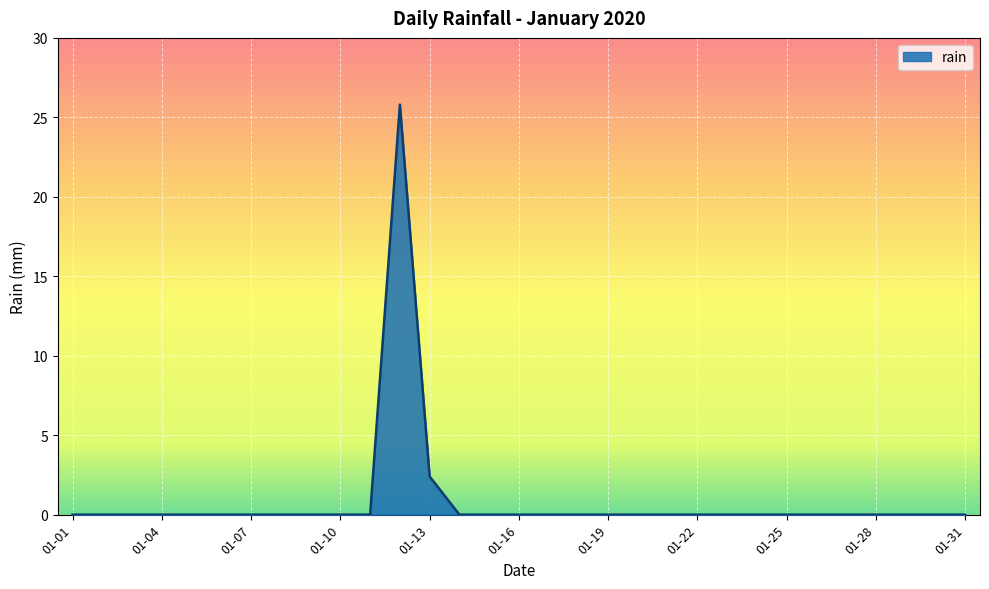

What is the maximum value shown in the chart?

25.8